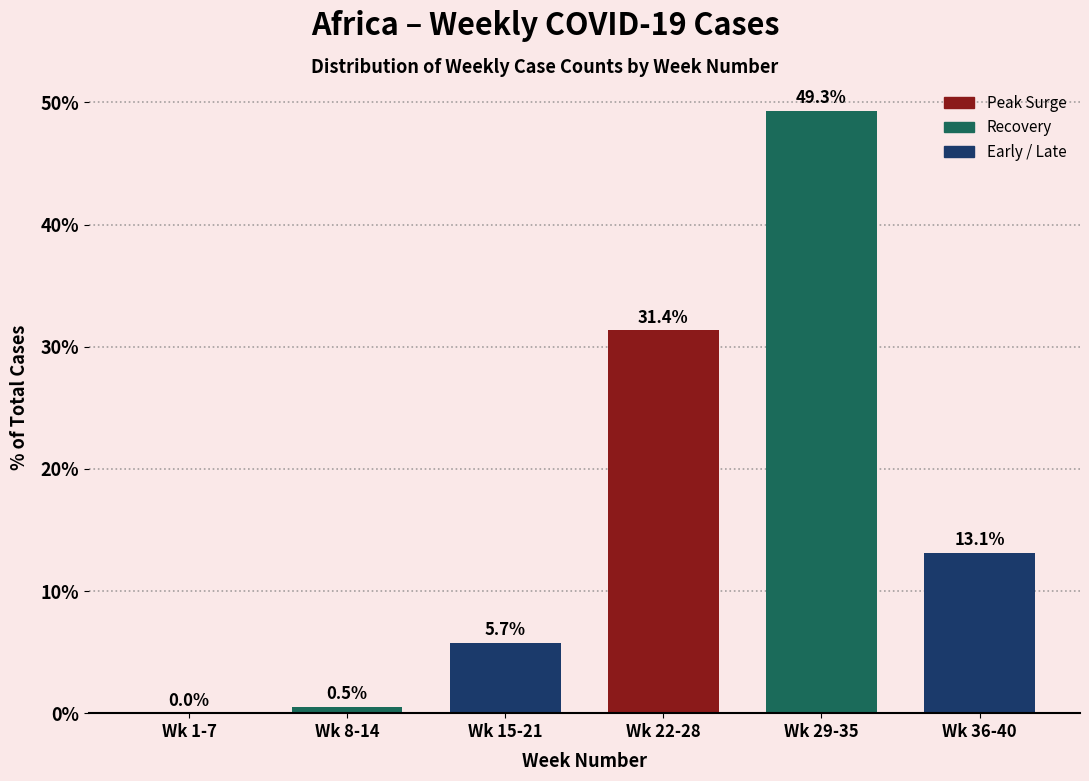

Reading left to right, what are all the values shown in this chart?

Wk 1-7=0.0	Wk 8-14=0.5	Wk 15-21=5.7	Wk 22-28=31.4	Wk 29-35=49.3	Wk 36-40=13.1